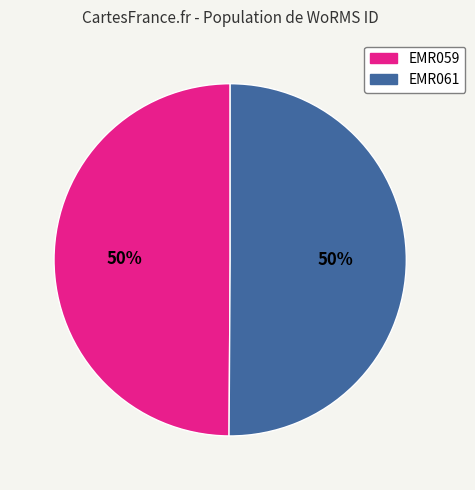

To the nearest percent, what portion does EMR061 represent?

50%